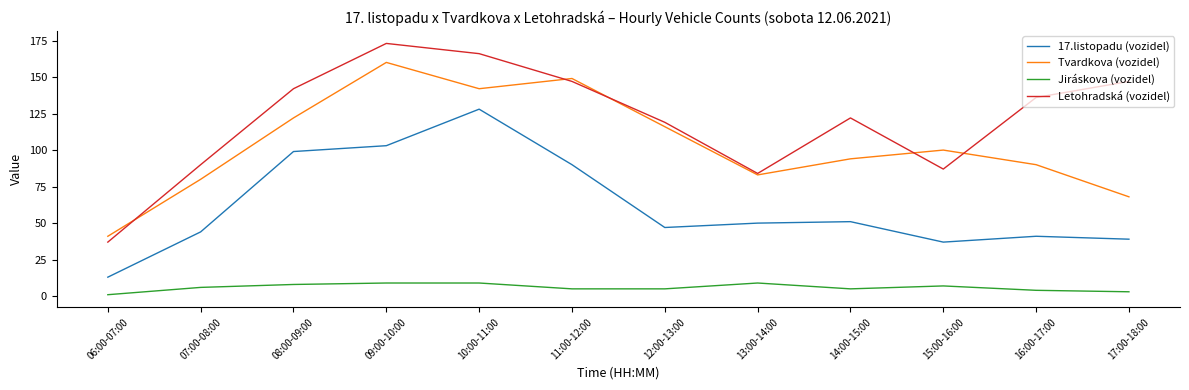

Is it true that Jiráskova (vozidel) equals 9 at 13:00-14:00?

True